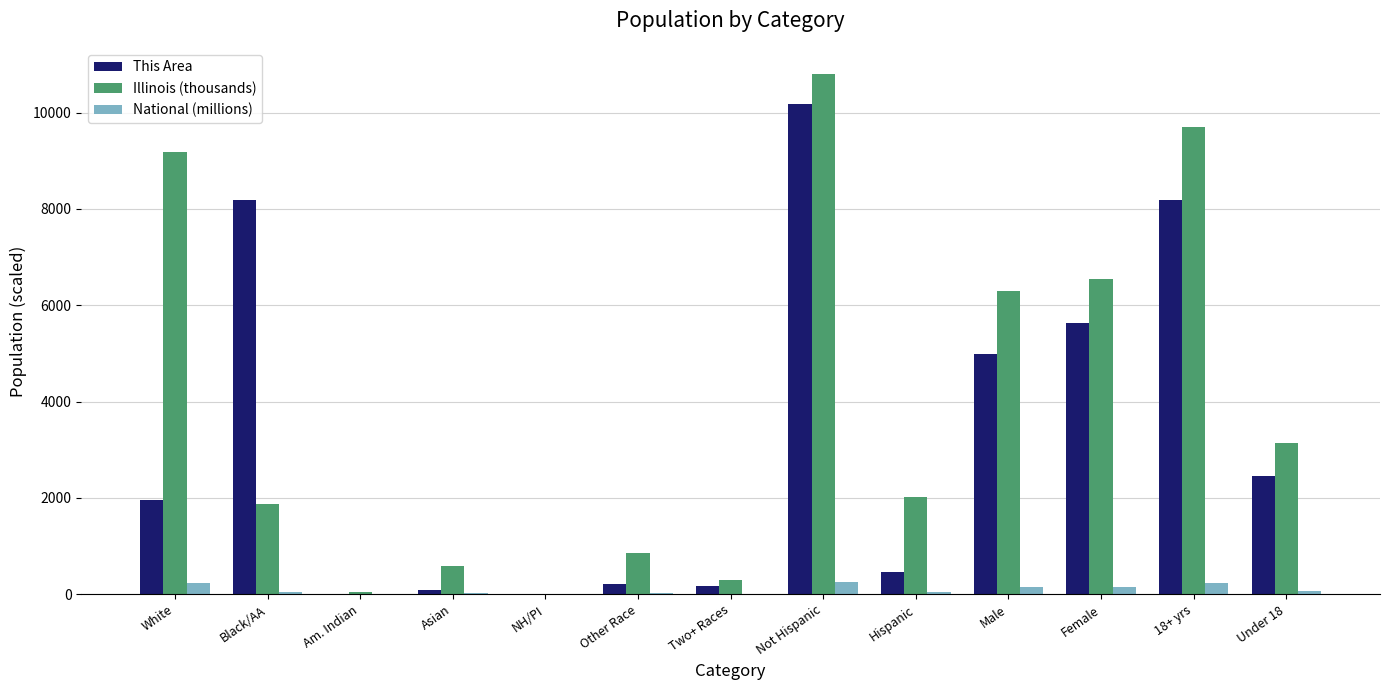

True or false: National (millions) has a value of 2.9 at Am. Indian.

True